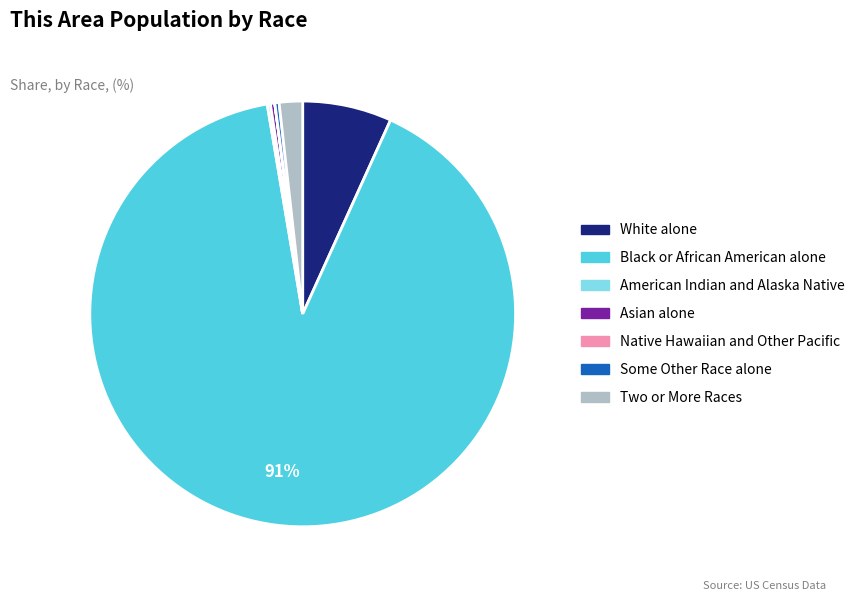

Is there a majority slice in this chart?

Yes